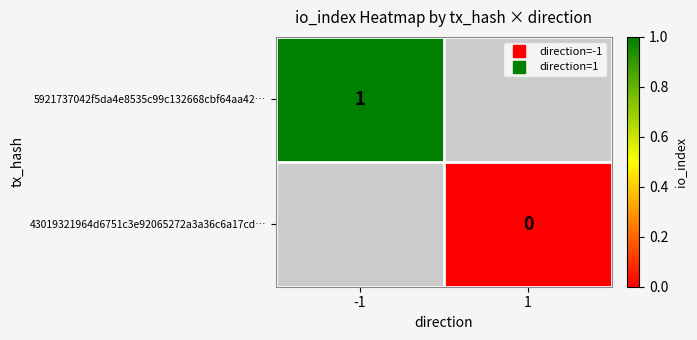

Between 1 and -1, which is larger?

-1